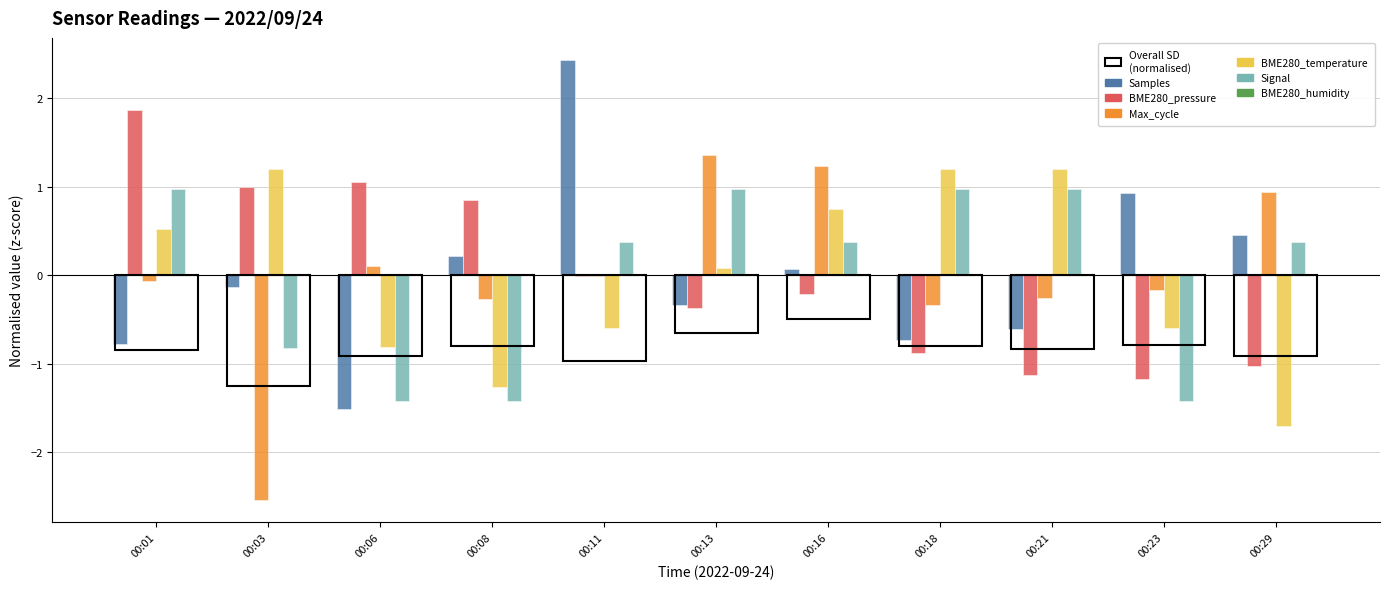

What is the difference between the maximum and minimum values in the Signal series?

2.4